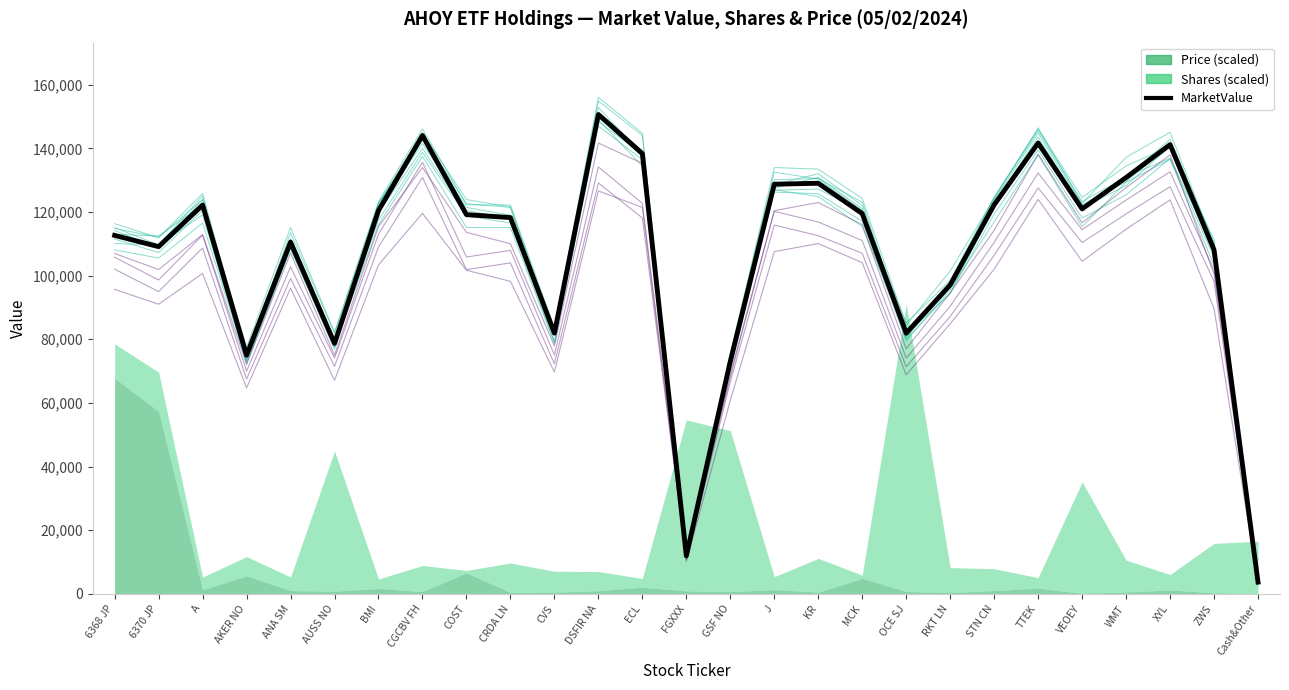

The value at ZWS is 108091.7. True or false?

True